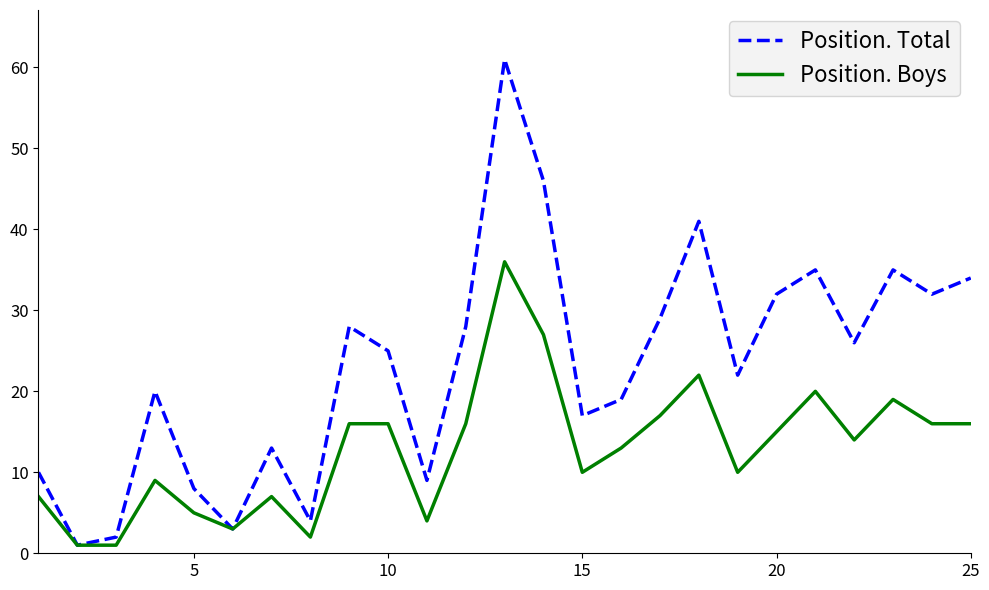

Rank the series by their average value, from highest to lowest.

Position. Total, Position. Boys